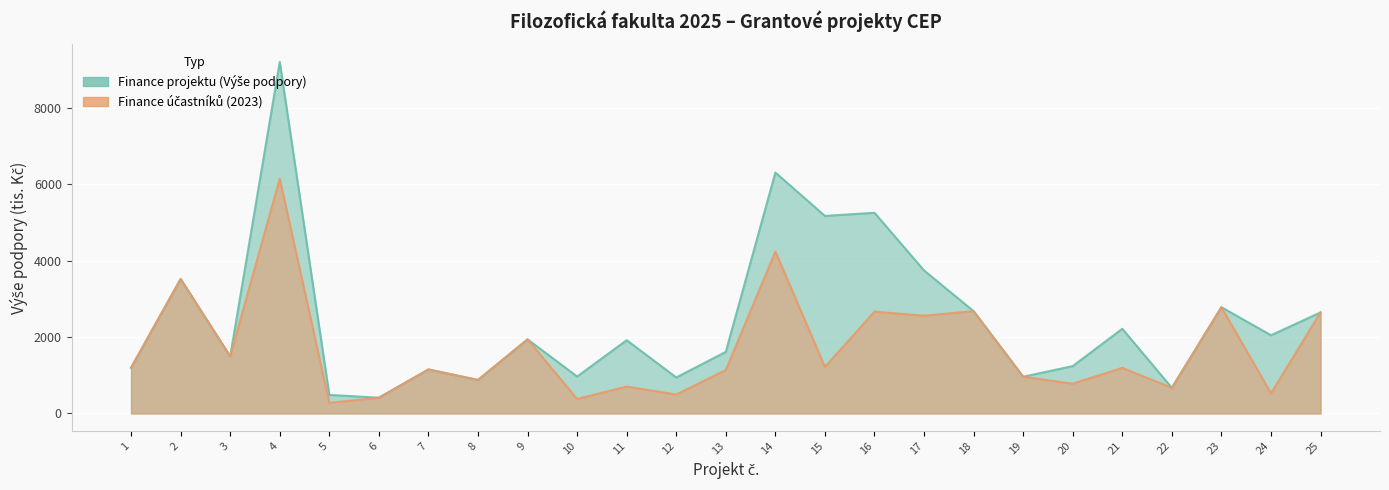

Reading left to right, what are all the values shown in this chart?

Finance projektu (Výše podpory): 1198	3521	1496	9204	486	412	1152	877	1940	967	1918	942	1613	6308	5172	5254	3744	2678	961	1240	2217	670	2782	2048	2645
Finance účastníků (2023): 1198	3521	1496	6147	278	412	1152	877	1940	378	705	495	1137	4239	1217	2665	2560	2678	961	780	1194	670	2782	526	2645